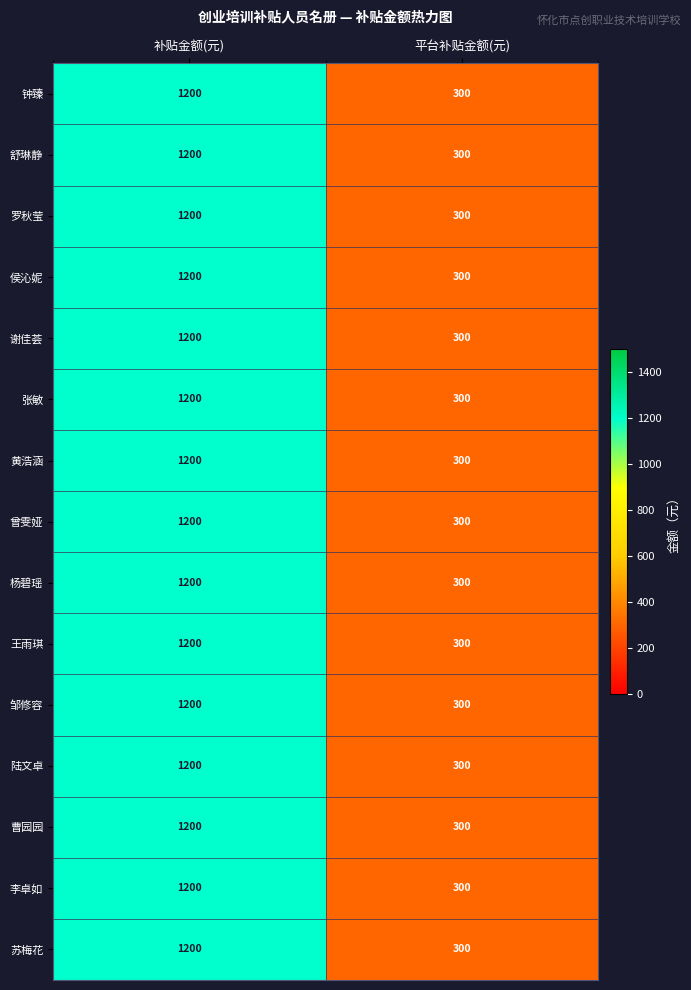

Reading right to left, list all the values displayed in this chart.

钟臻: 300	1200
舒琳静: 300	1200
罗秋莹: 300	1200
侯沁妮: 300	1200
谢佳荟: 300	1200
张敏: 300	1200
黄浩涵: 300	1200
曾雯娅: 300	1200
杨碧瑶: 300	1200
王雨琪: 300	1200
邹修容: 300	1200
陆文卓: 300	1200
曹园园: 300	1200
李卓如: 300	1200
苏梅花: 300	1200